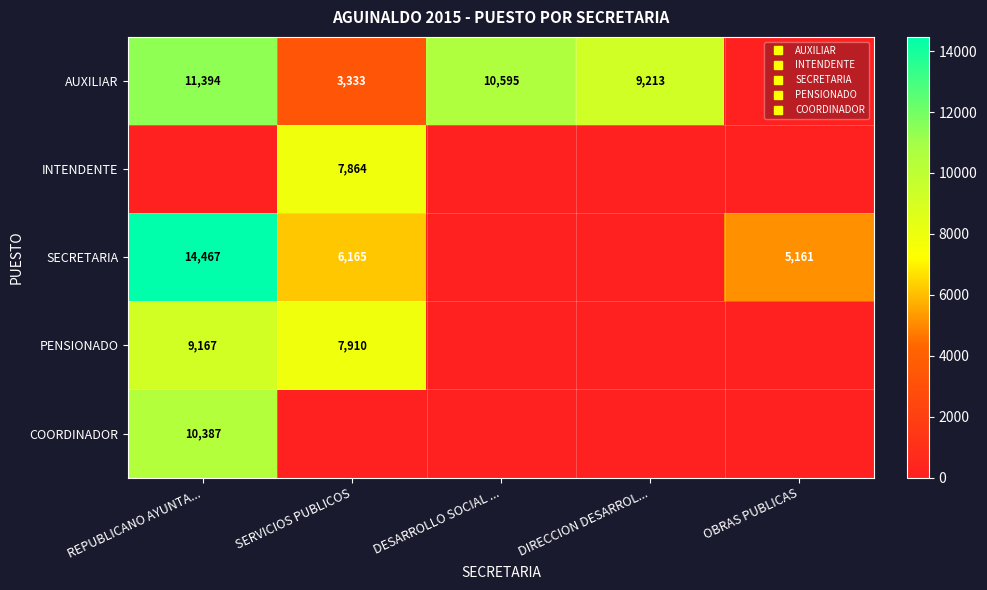

Which has a higher value, DESARROLLO SOCIAL ... or OBRAS PUBLICAS?

DESARROLLO SOCIAL ...